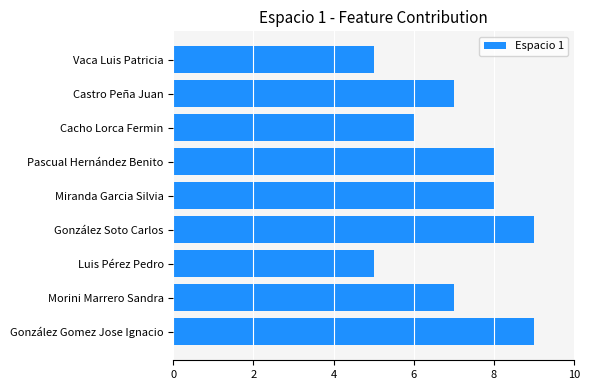

True or false: the data shows 4 at Castro Peña Juan.

False